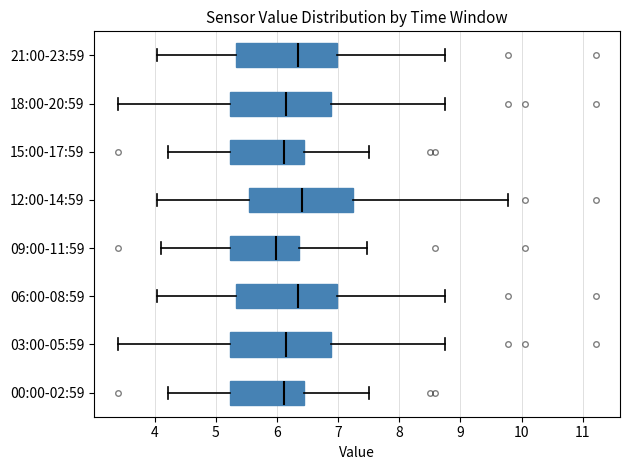

Reading bottom to top, read every box against the x-axis: the position of its median line, the range the box covers, and the ends of its whiskers. The values are not printed on the chart, so give them approximately, as read against the axis.

00:00-02:59: median 6.1, box 5.2 to 6.4, whiskers 4.2 to 7.5
03:00-05:59: median 6.2, box 5.2 to 6.9, whiskers 3.4 to 8.8
06:00-08:59: median 6.3, box 5.3 to 7.0, whiskers 4.0 to 8.8
09:00-11:59: median 6.0, box 5.2 to 6.4, whiskers 4.1 to 7.5
12:00-14:59: median 6.4, box 5.5 to 7.2, whiskers 4.0 to 9.8
15:00-17:59: median 6.1, box 5.2 to 6.4, whiskers 4.2 to 7.5
18:00-20:59: median 6.2, box 5.2 to 6.9, whiskers 3.4 to 8.8
21:00-23:59: median 6.3, box 5.3 to 7.0, whiskers 4.0 to 8.8